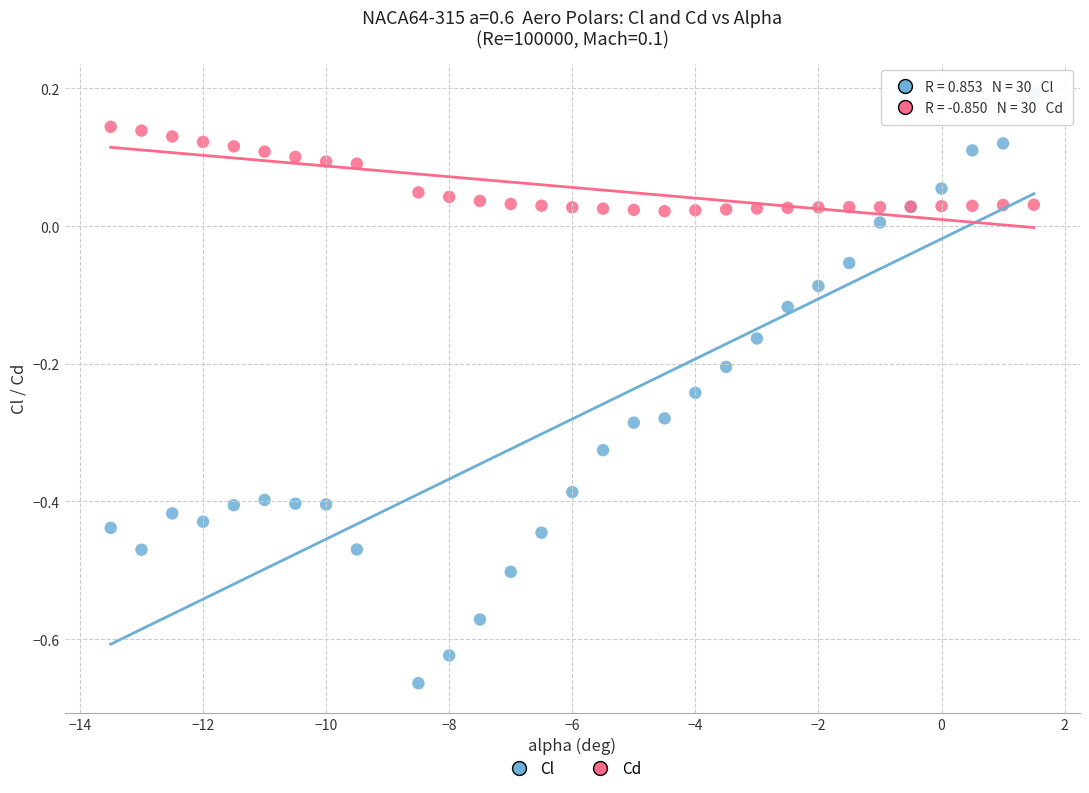

Which series contains the lowest Y value?

Cl